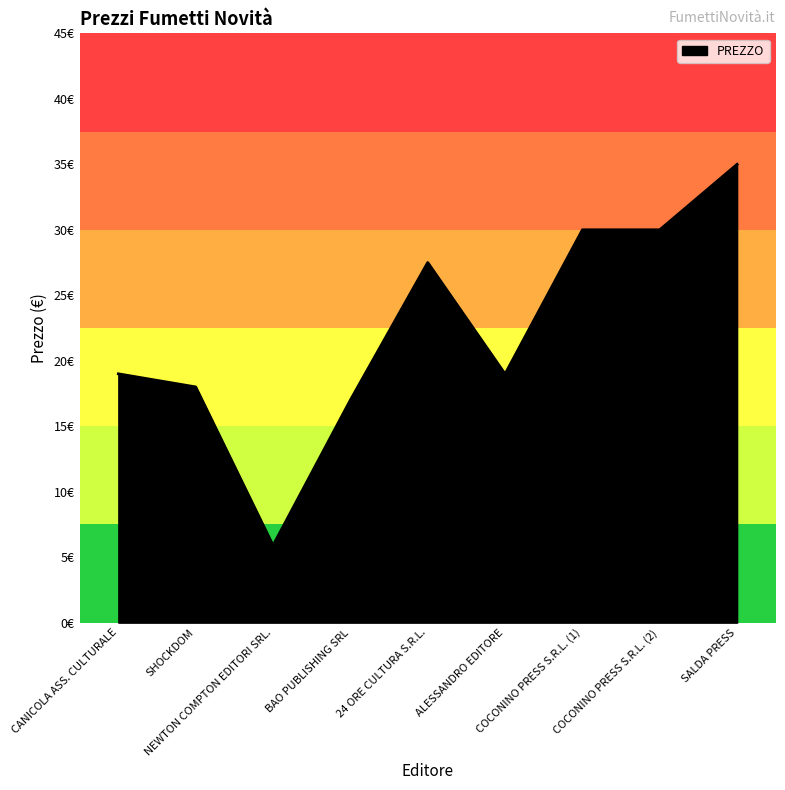

The chart shows a value of 48.8 at COCONINO PRESS S.R.L. (1). True or false?

False